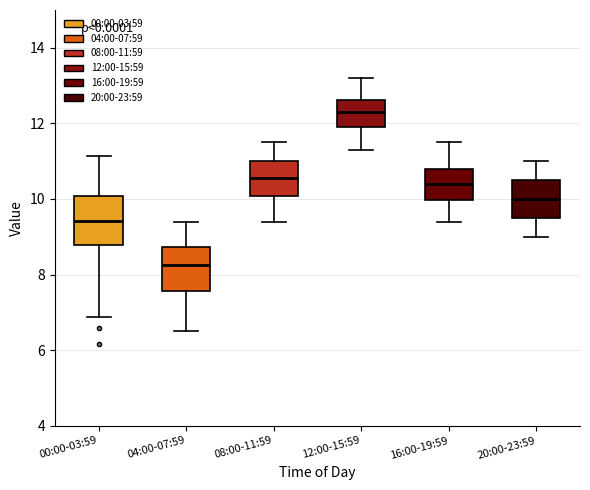

Reading left to right, transcribe this box plot: for each box, give where its median line is, the range the box spans, and where its two whiskers end, as read against the y-axis. The values are not printed on the chart, so give them approximately, as read against the axis.

00:00-03:59: median 9.4, box 8.8 to 10.0, whiskers 6.8 to 11.2
04:00-07:59: median 8.2, box 7.6 to 8.8, whiskers 6.6 to 9.4
08:00-11:59: median 10.6, box 10.0 to 11.0, whiskers 9.4 to 11.6
12:00-15:59: median 12.4, box 12.0 to 12.6, whiskers 11.4 to 13.2
16:00-19:59: median 10.4, box 10.0 to 10.8, whiskers 9.4 to 11.6
20:00-23:59: median 10.0, box 9.6 to 10.6, whiskers 9.0 to 11.0